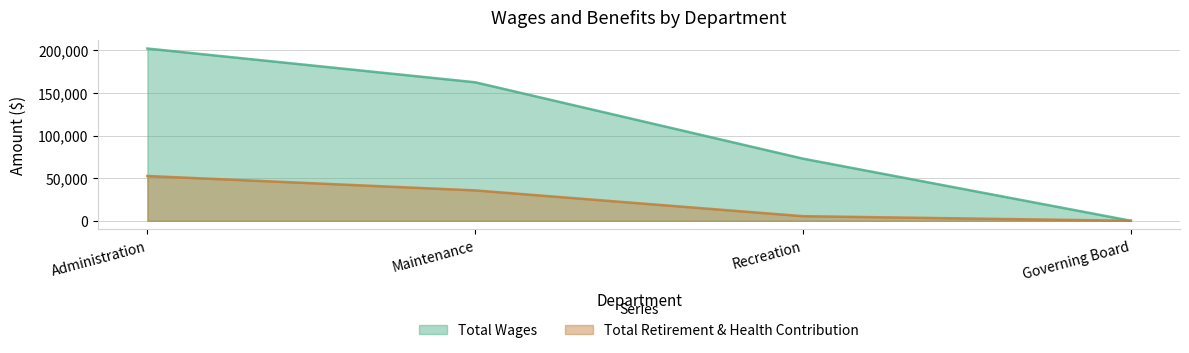

How many categories are shown in the chart?

4